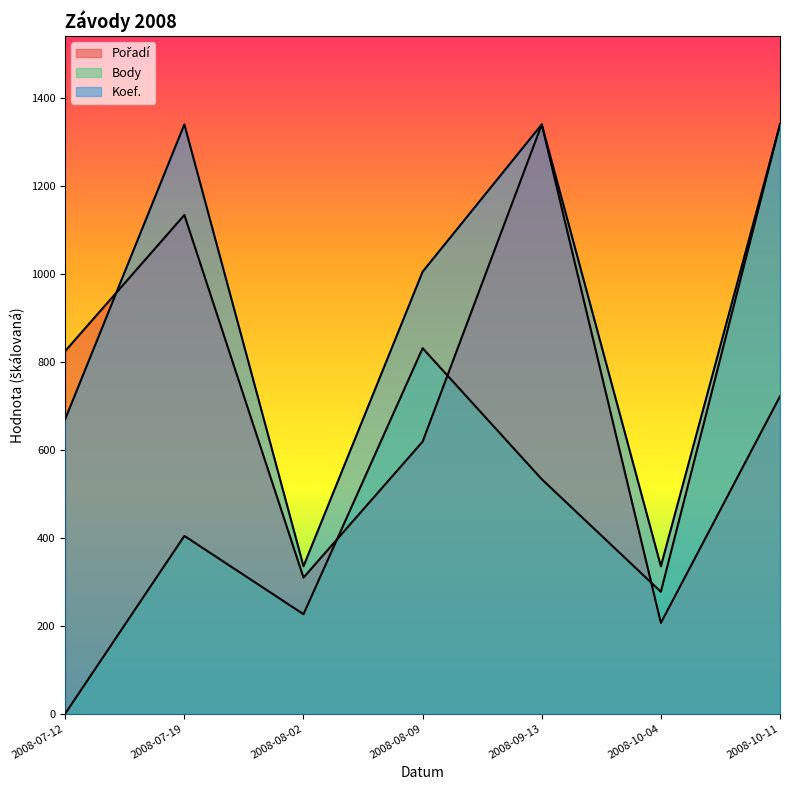

List the series in order of their overall mean, highest first.

Koef., Pořadí, Body